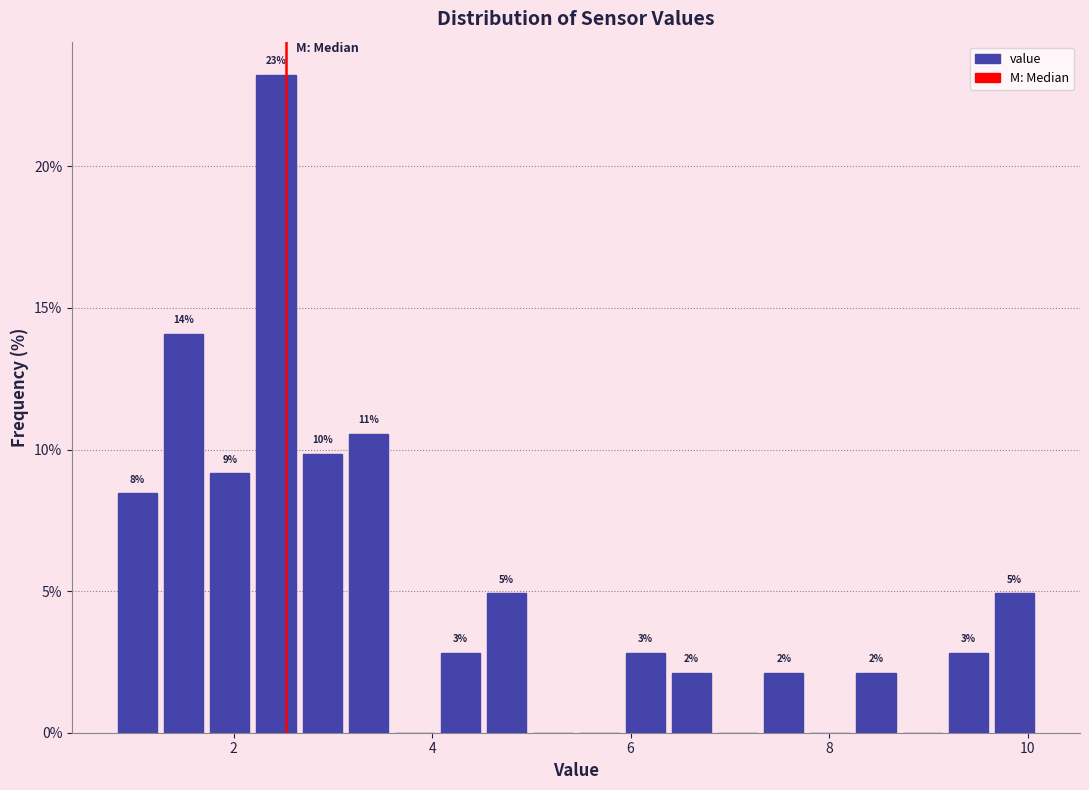

Around what value on the x-axis is the tallest bar? Give the approximate position of its centre, as read against the axis.

2.4